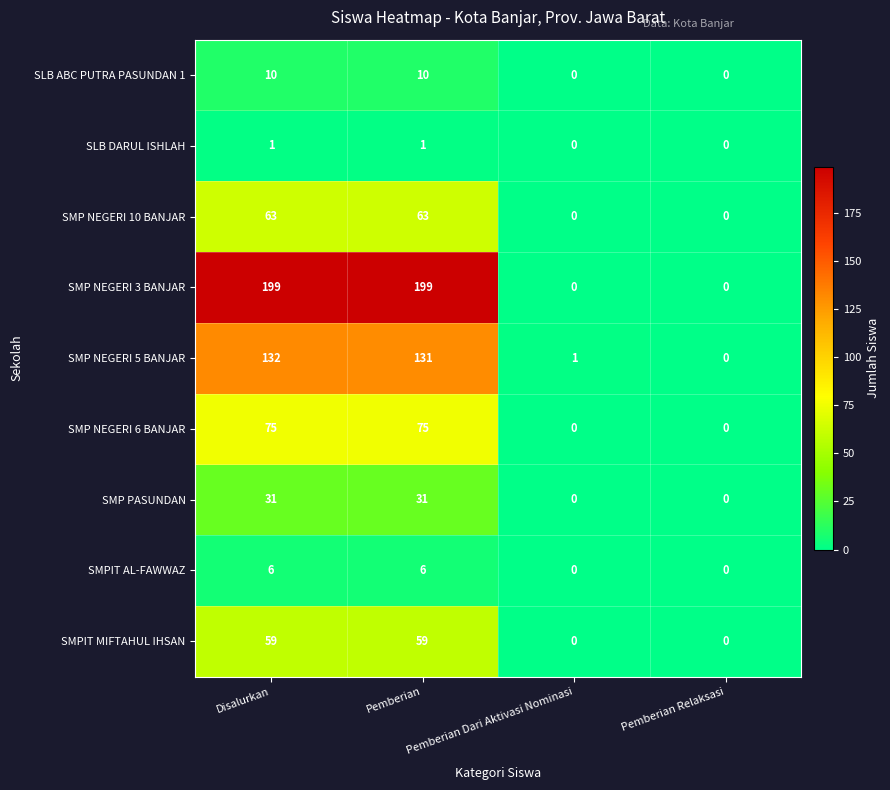

Between Disalurkan and Pemberian Dari Aktivasi Nominasi, which series saw the biggest shift?

SMP NEGERI 3 BANJAR